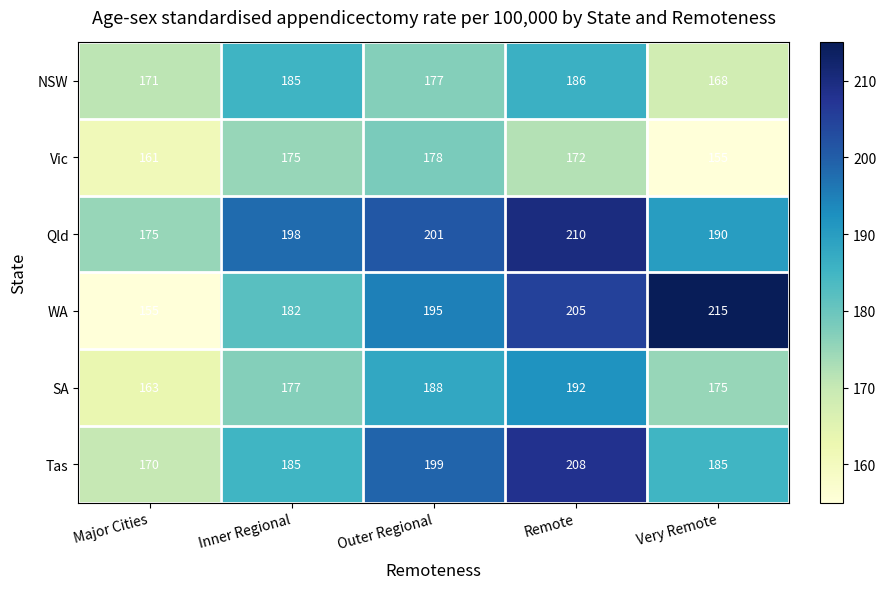

At how many categories does at least one series exceed 195?

4